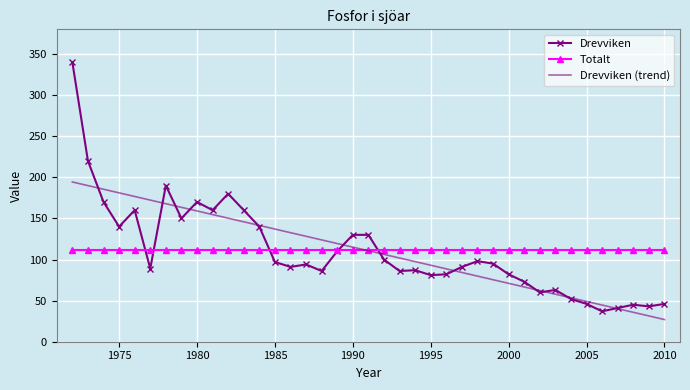

Rank the series by their maximum value, from lowest to highest.

Totalt, Drevviken (trend), Drevviken